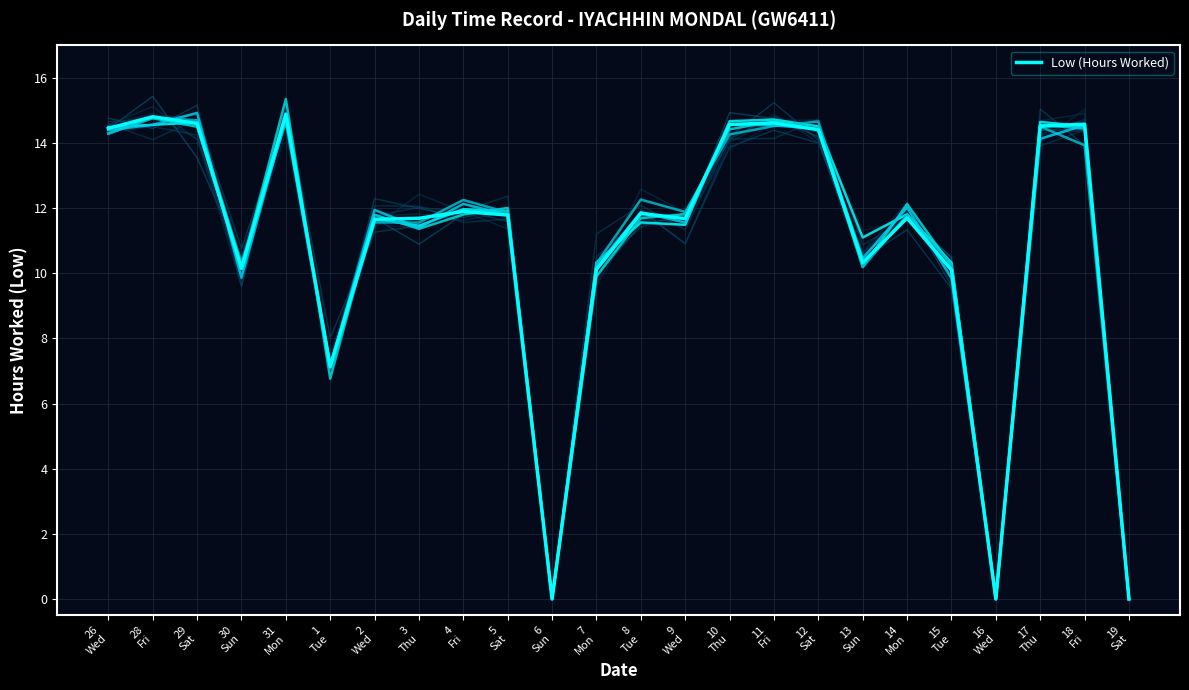

How many interior local valleys (lower than both neighbors) does the data have?

6